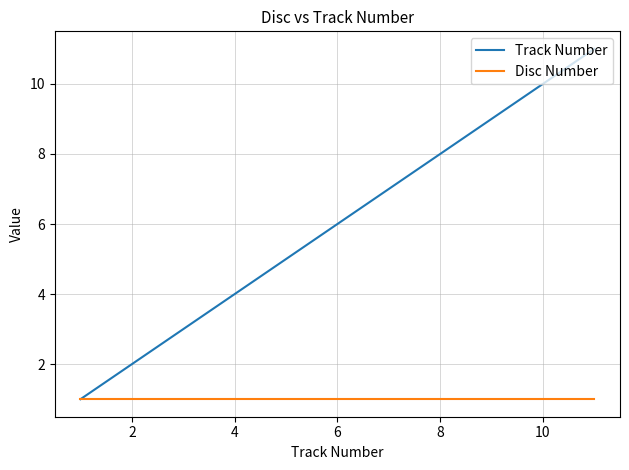

Is this an area chart (filled region under the line)?

No